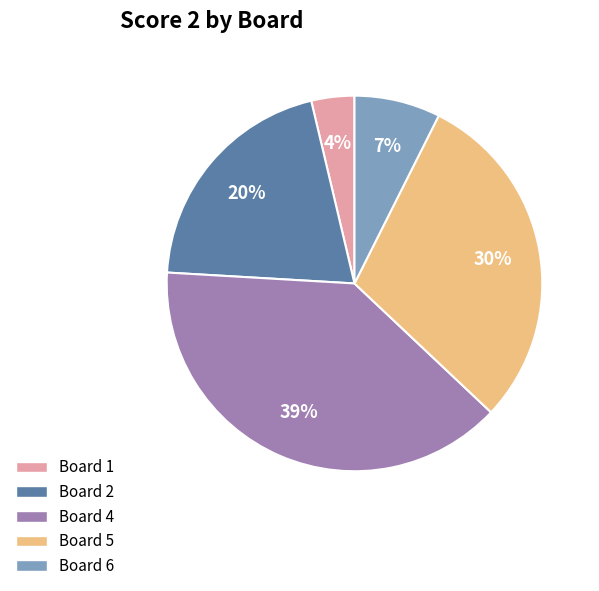

Which category has the smallest portion of the pie?

Board 1